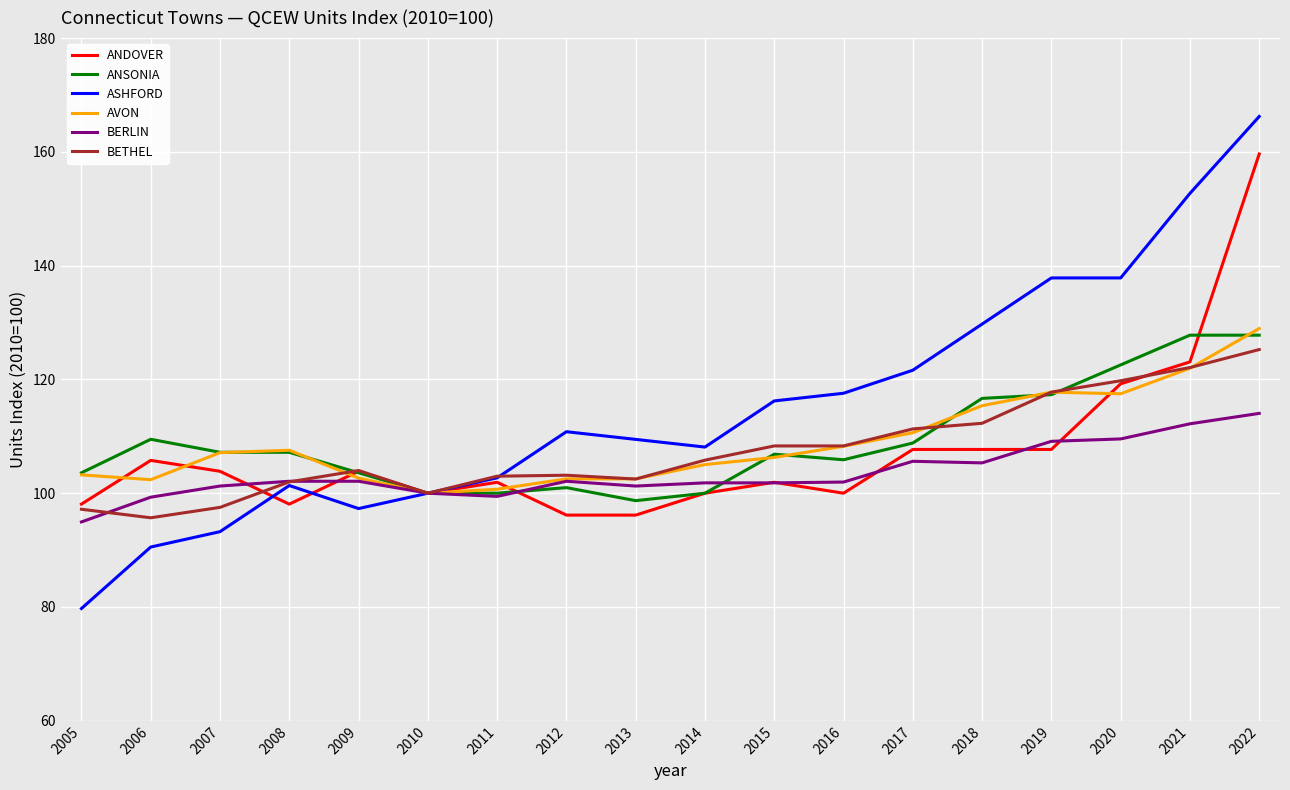

At 2018, list the series in order from largest to smallest.

ASHFORD, ANSONIA, AVON, BETHEL, ANDOVER, BERLIN